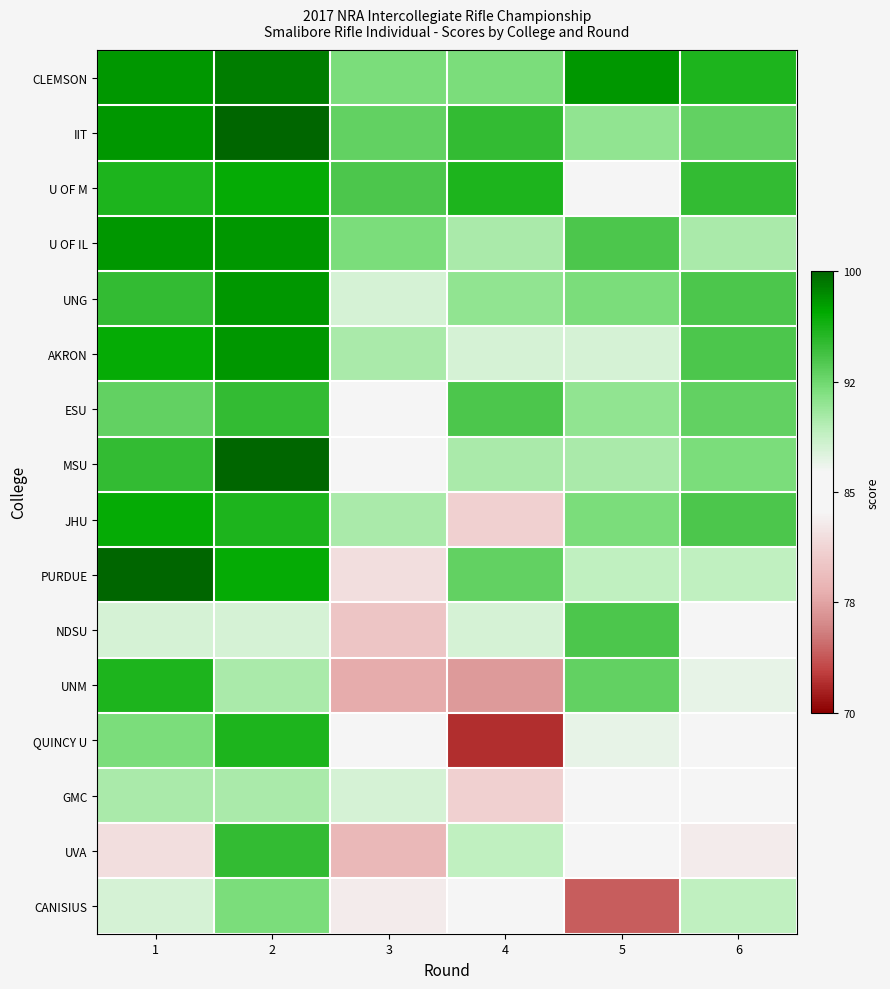

At which category does the chart reach its peak across all series?

2